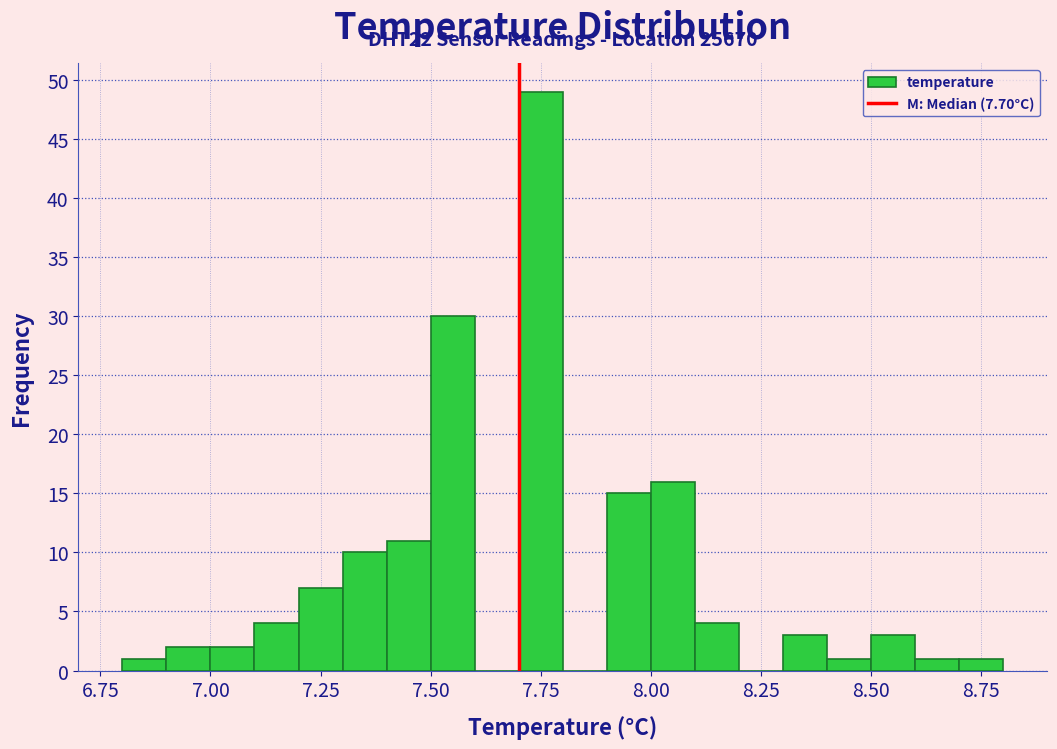

Around what value on the x-axis is the tallest bar? Give the approximate position of its centre, as read against the axis.

7.75